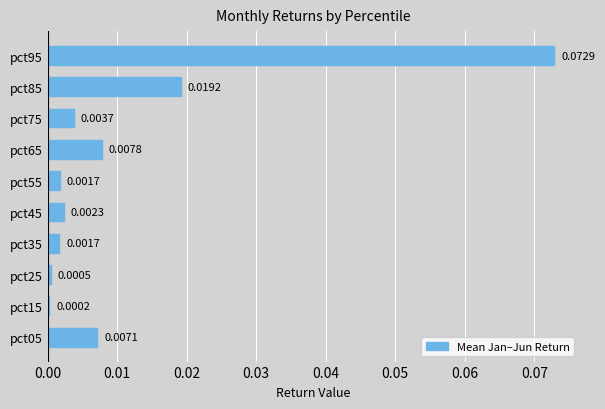

Between pct05 and pct15, which is larger?

pct05